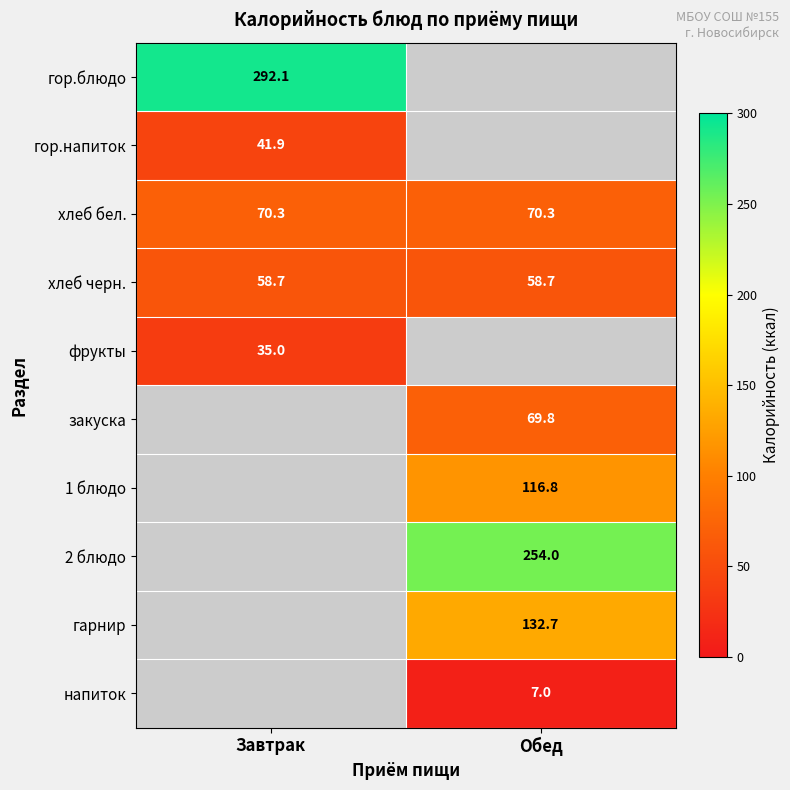

True or false: гор.напиток has a value of 41.9 at Завтрак.

True